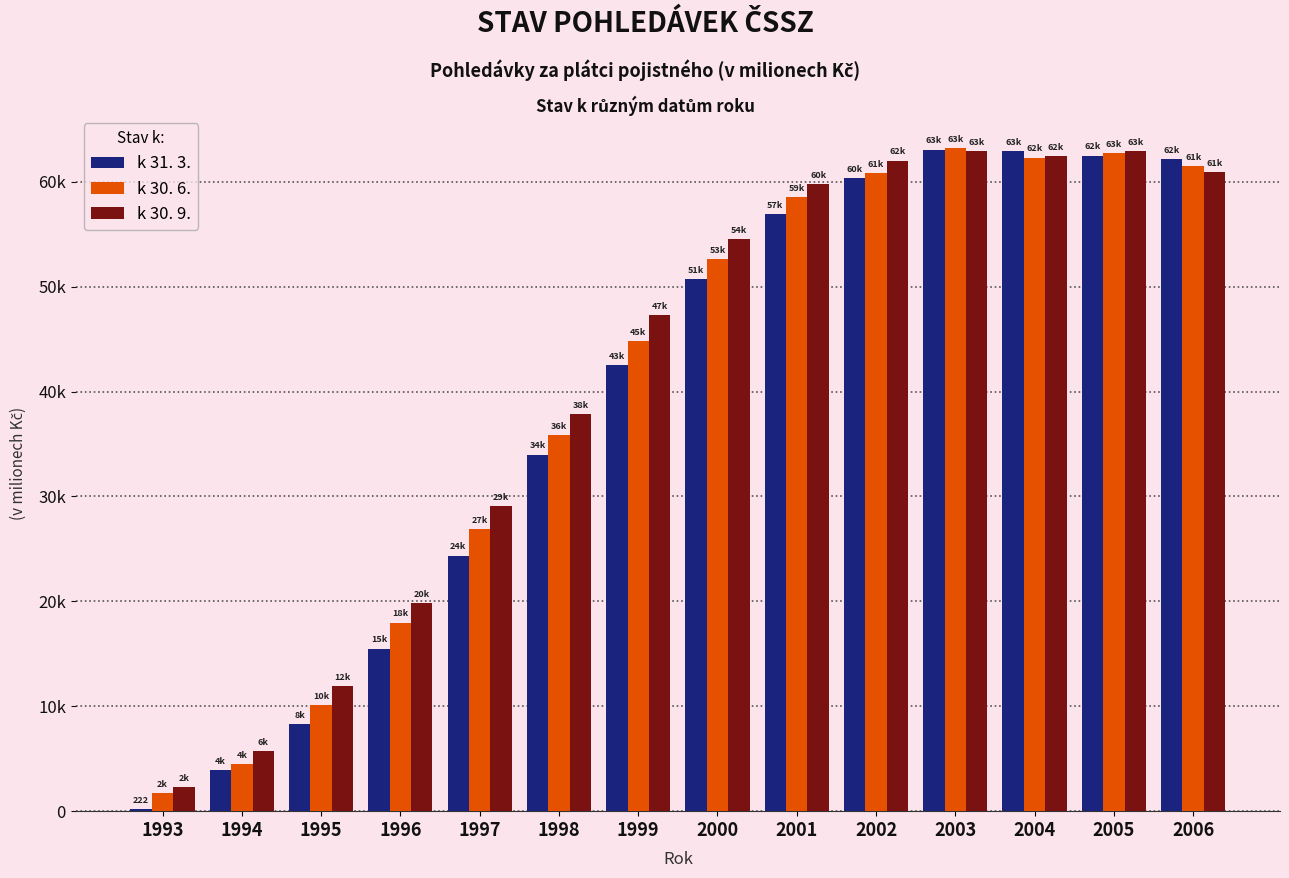

What is the value of the k 30. 9. bar at the 2nd from the left?

5699